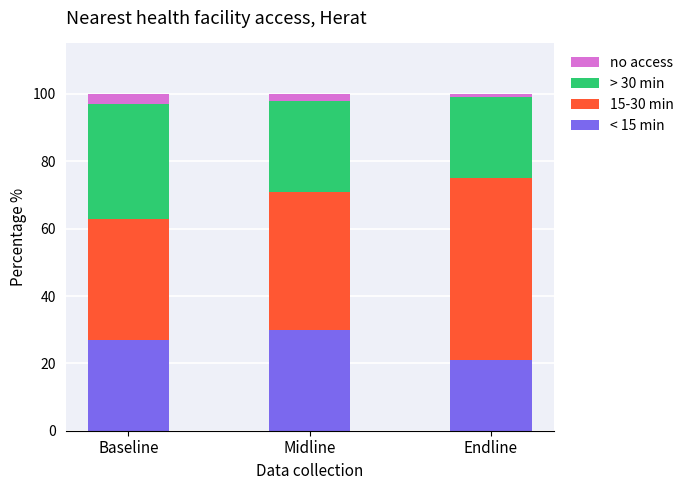

What is the sum of all < 15 min values?

78